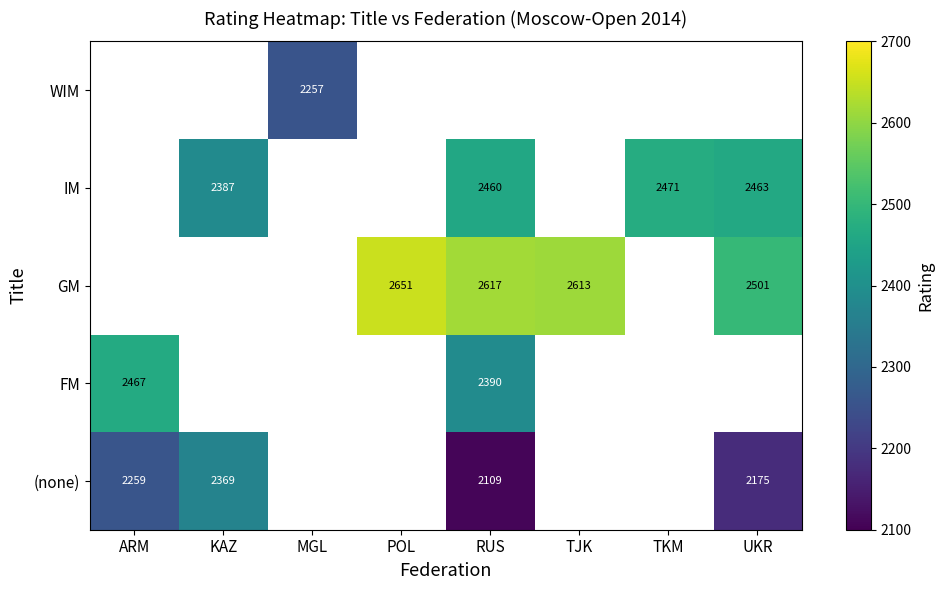

How many positive values does the (none) series have?

4